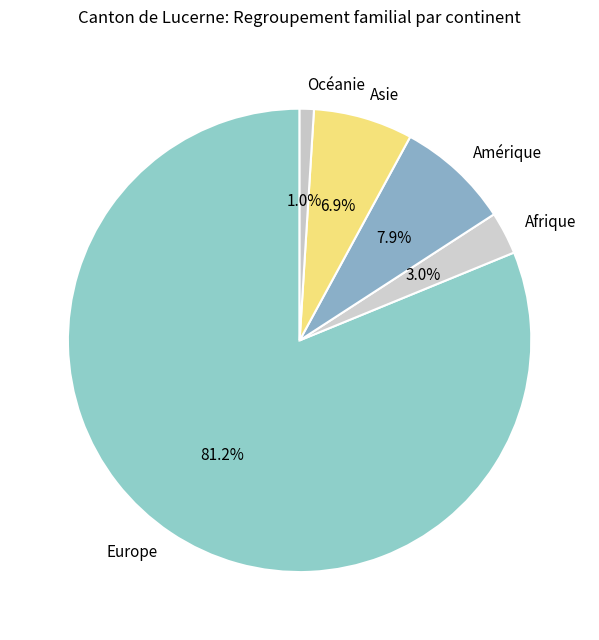

To the nearest percent, what is the difference between the Europe and Asie slice percentages?

74%